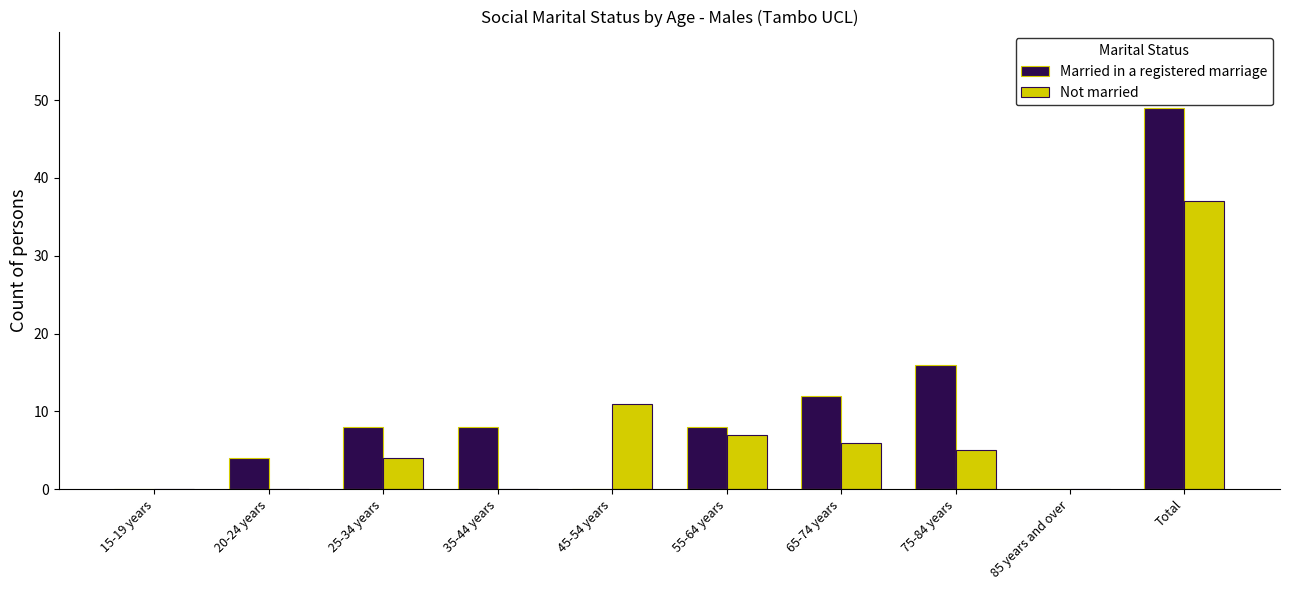

Which series changed the most between 20-24 years and 85 years and over?

Married in a registered marriage